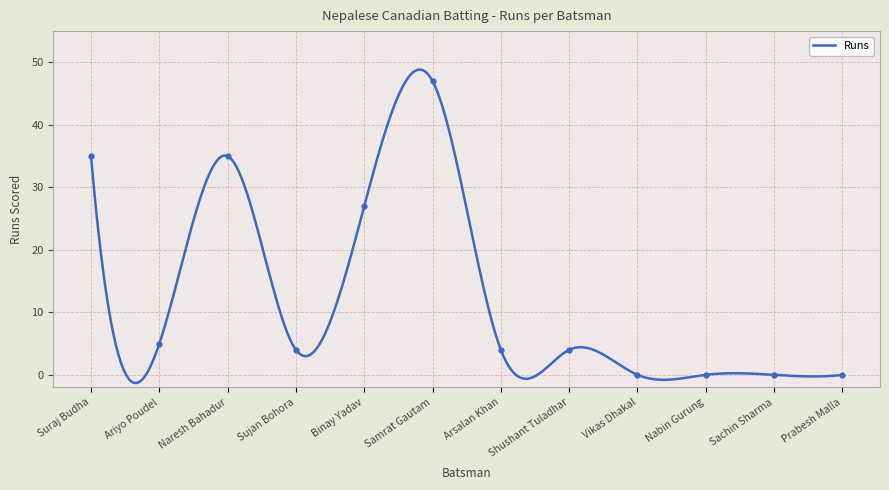

Is it true that the value at Ariyo Poudel is 3?

False